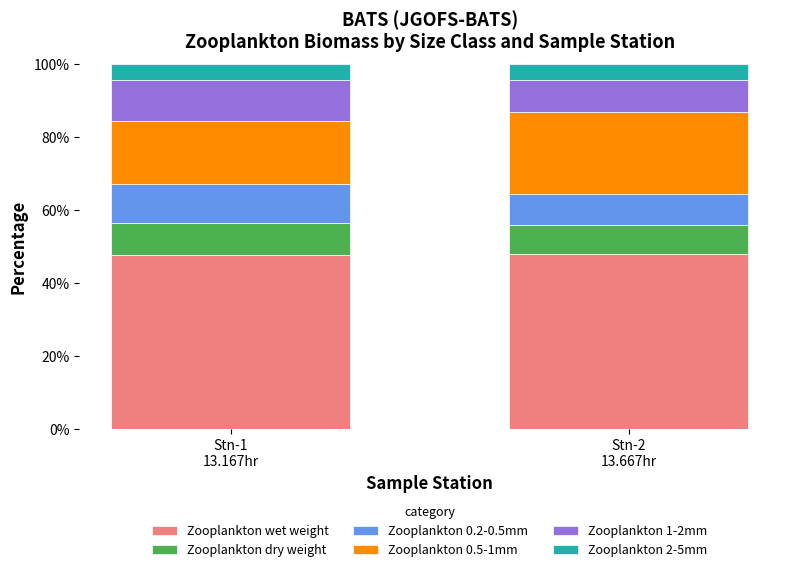

Count the number of data series in this chart.

6